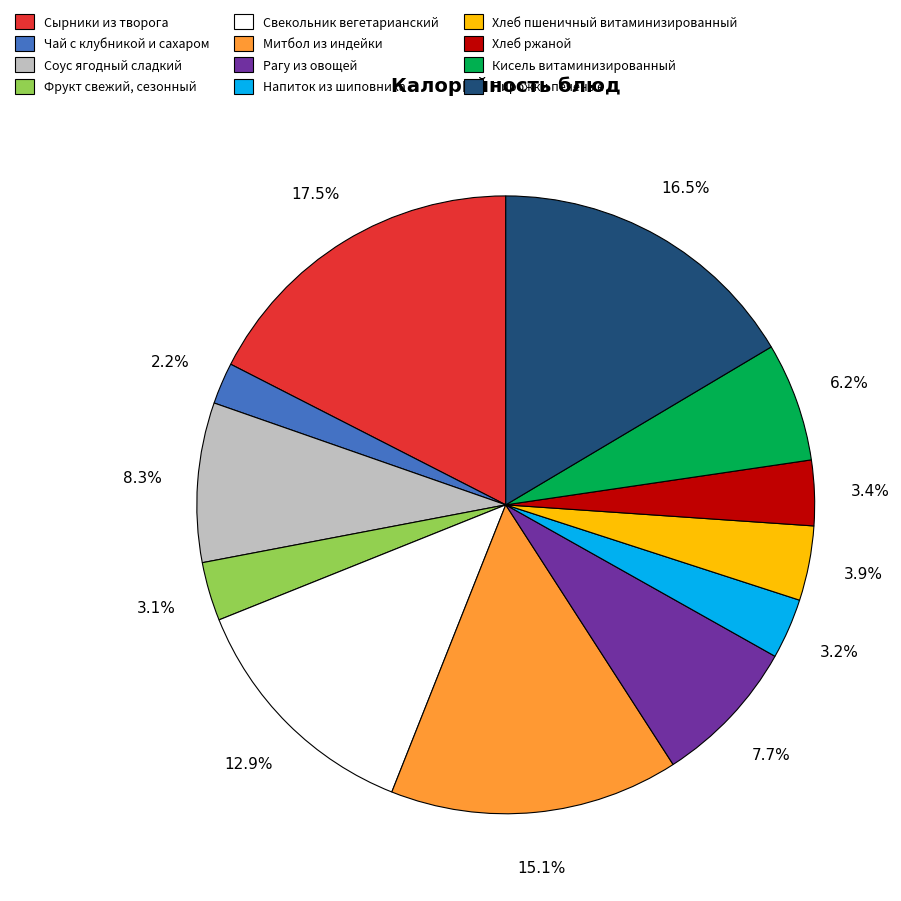

True or false: Чай с клубникой и сахаром accounts for 2% of the total.

True